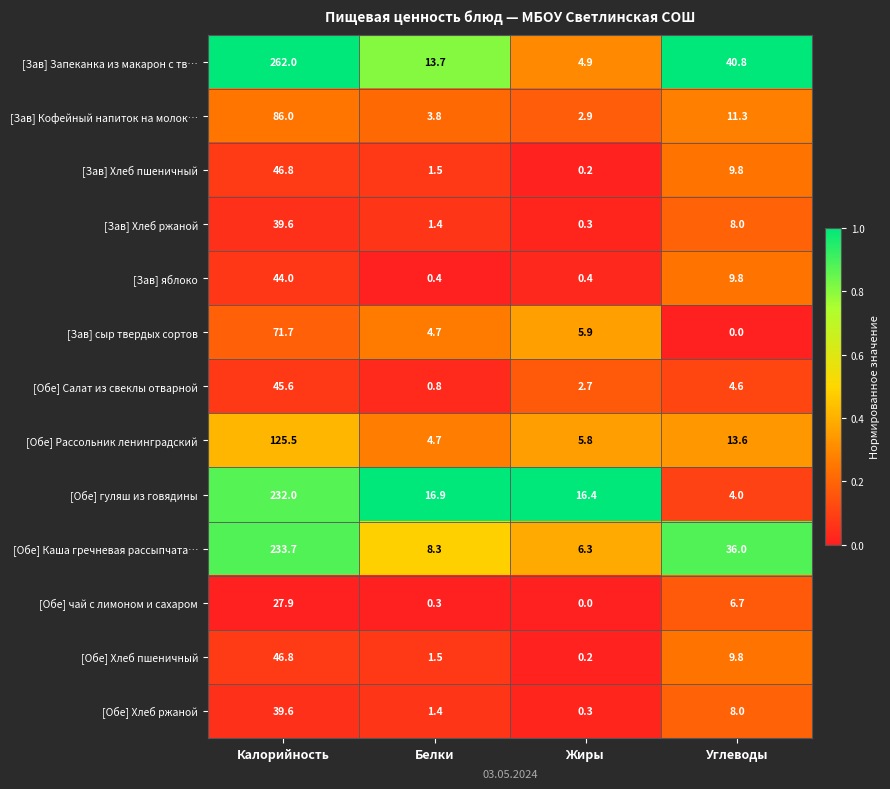

What is the total value across all series at Калорийность?

1301.2